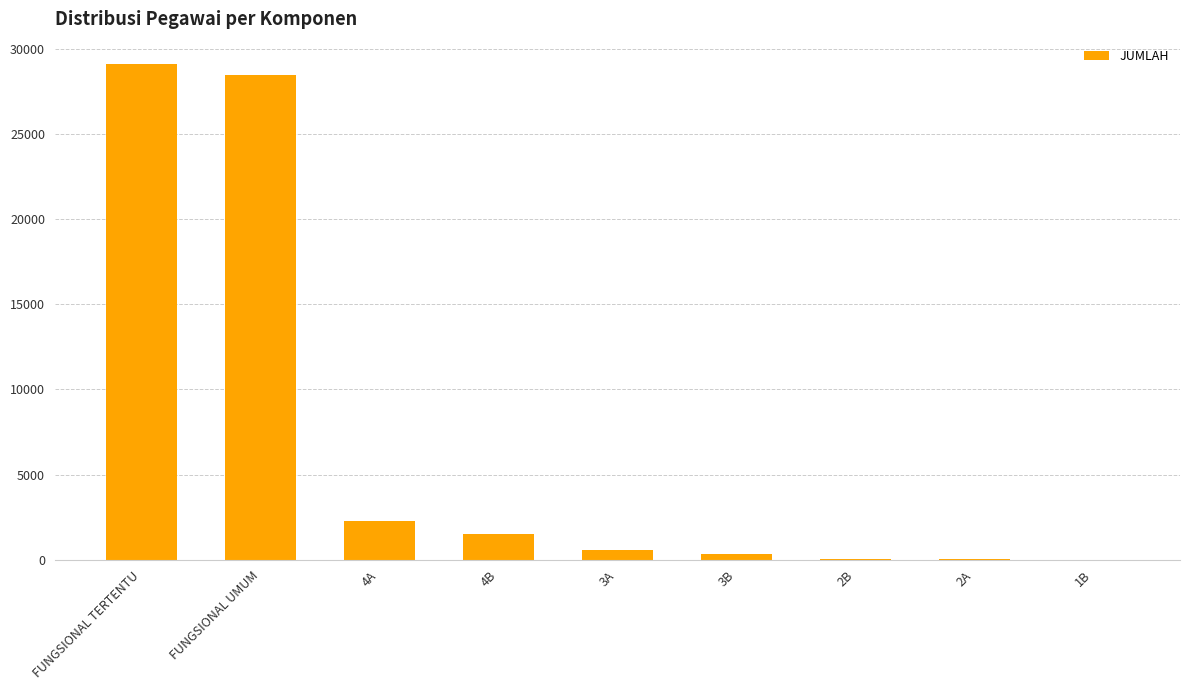

How many categories are shown in the chart?

9